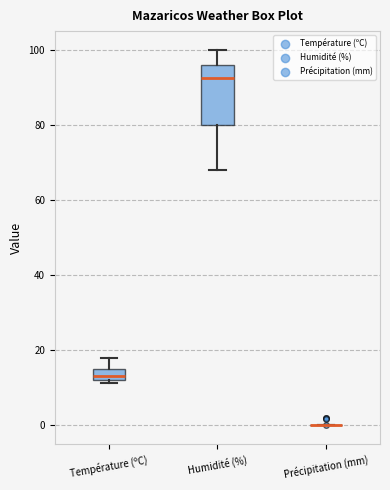

Reading left to right, read every box against the y-axis: the position of its median line, the range the box covers, and the ends of its whiskers. The values are not printed on the chart, so give them approximately, as read against the axis.

Température (ºC): median 14, box 12 to 16, whiskers 12 (just below the box's lower edge) to 18
Humidité (%): median 92, box 80 to 96, whiskers 68 to 100
Précipitation (mm): box collapsed to a line at 0, whiskers 0 to 0